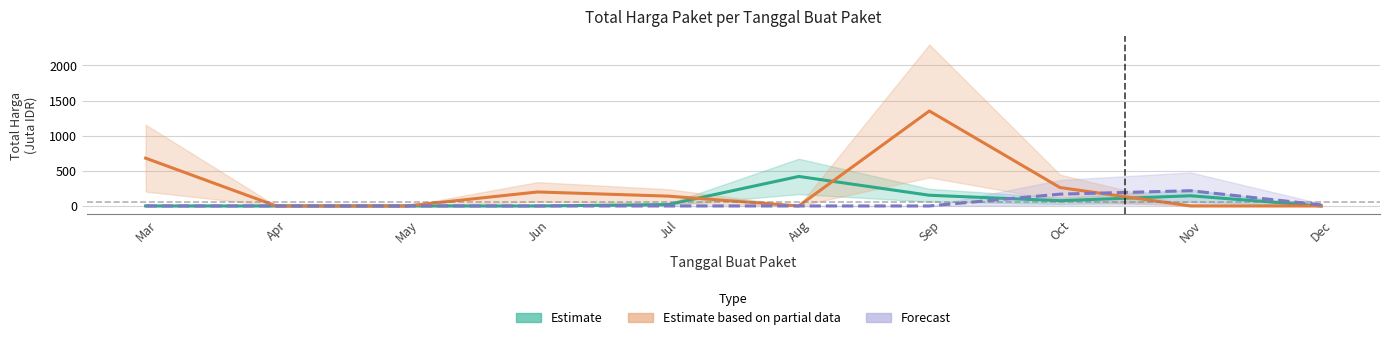

What is the total value across all series at Jul?

159.8